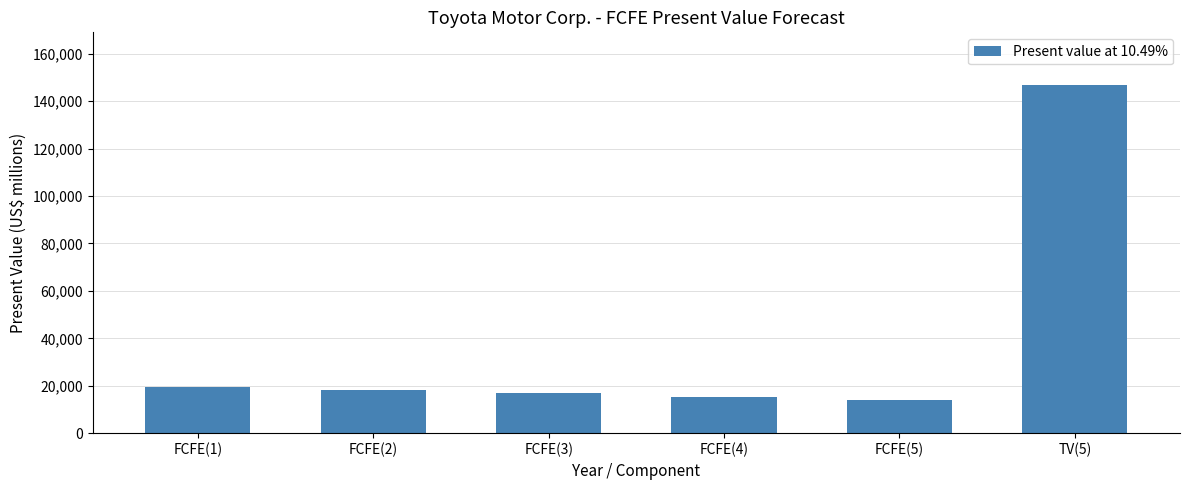

What is the label of the 5th bar from the right?

FCFE(2)